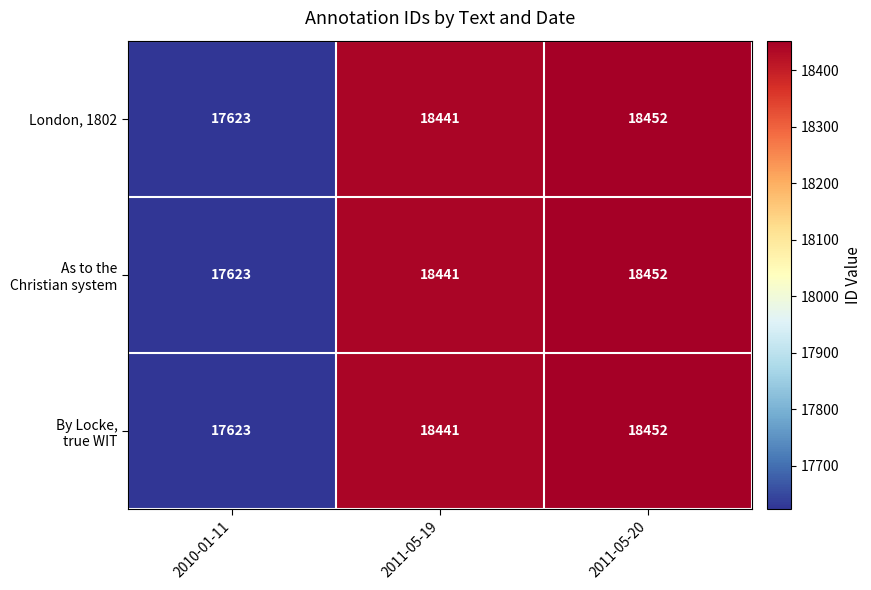

How many values in the London, 1802 series are below 18441?

1